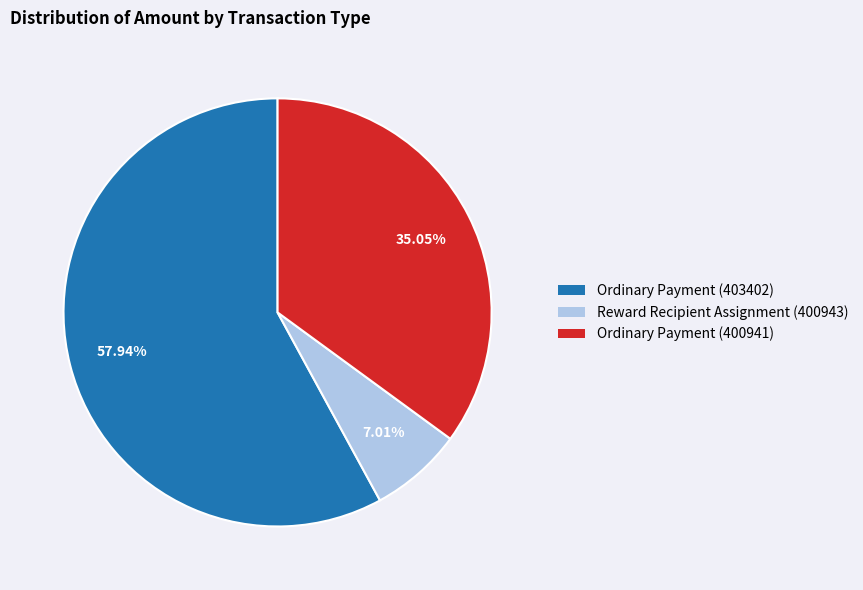

The Ordinary Payment (400941) slice represents 35% of the pie. True or false?

True